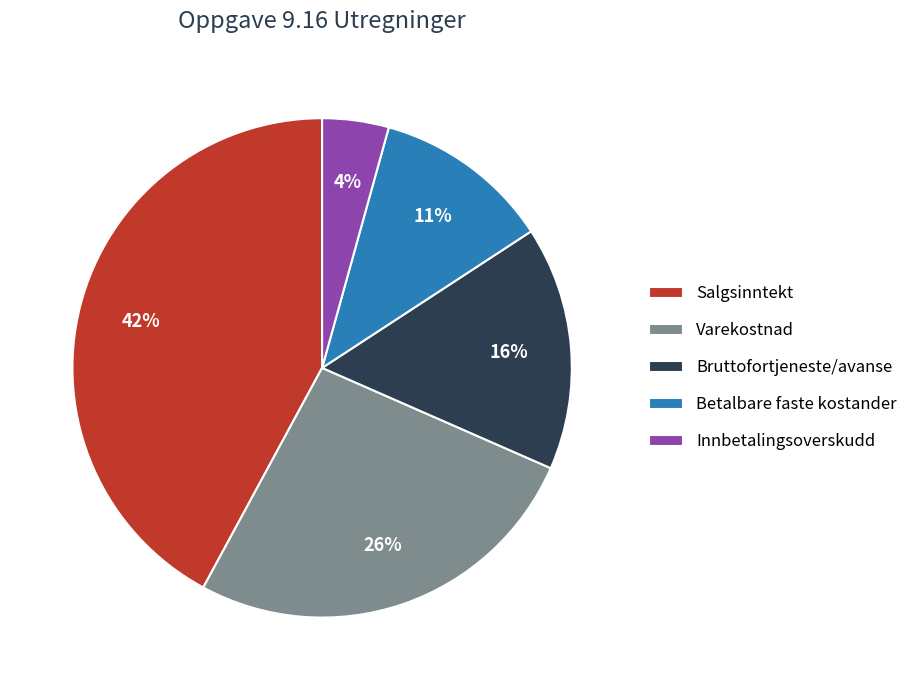

Does Salgsinntekt account for over 50% of the chart?

No